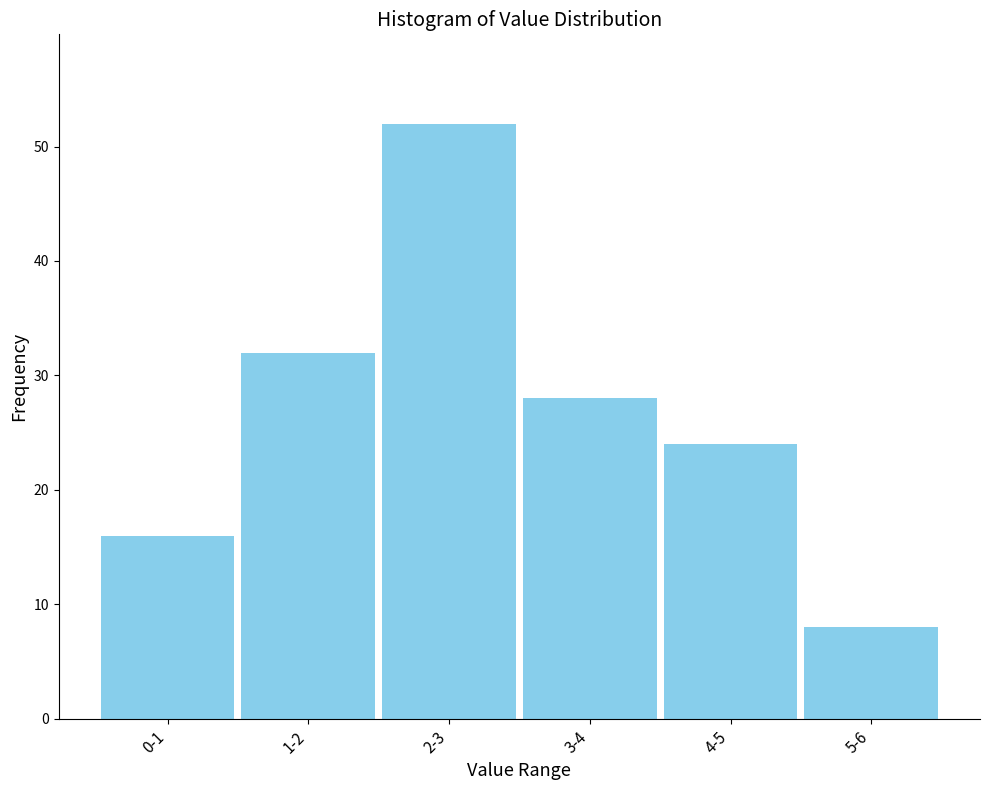

Reading left to right, what are all the values shown in this chart?

0-1=16	1-2=32	2-3=52	3-4=28	4-5=24	5-6=8